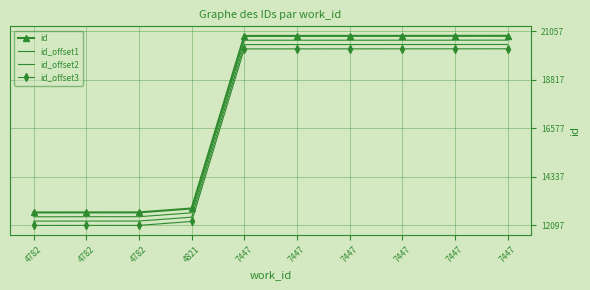

True or false: id_offset2 has a value of 20452 at 7447.

True